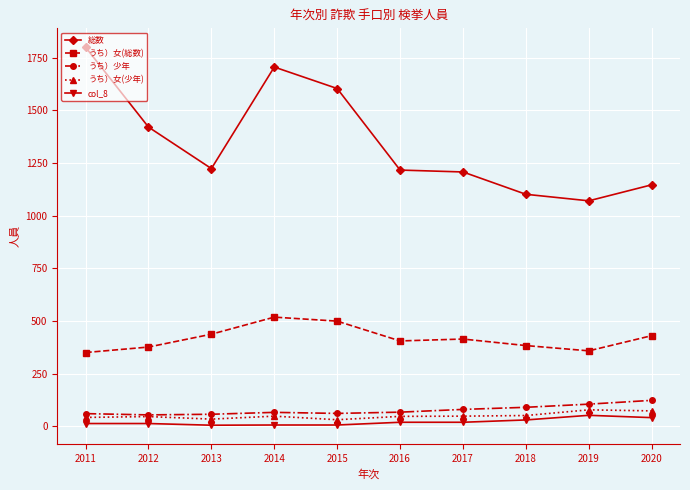

True or false: col_8 and うち）少年 intersect in this chart.

False